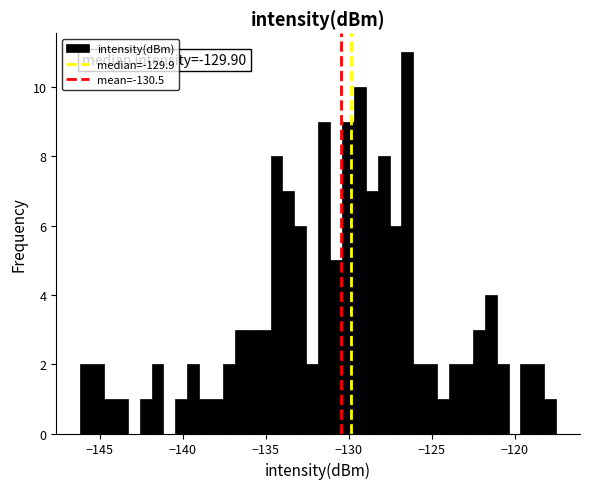

Read against the x-axis, roughly where is the centre of the tallest bar?

-126.5